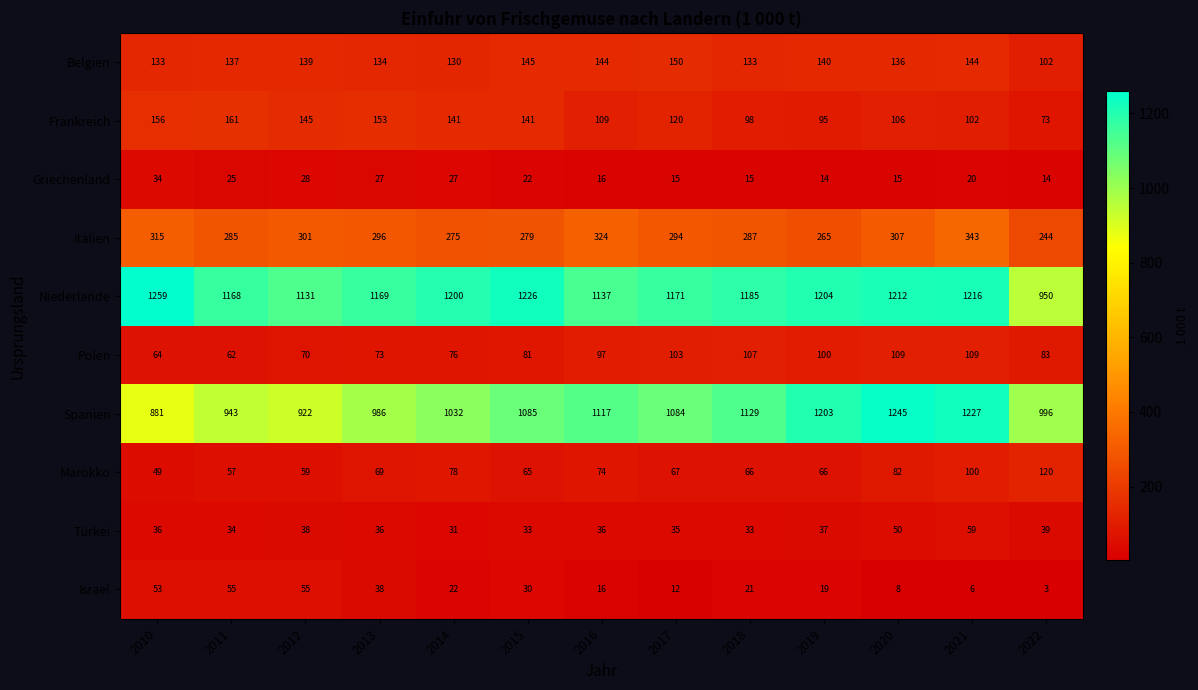

At how many categories does at least one series exceed 220?

13